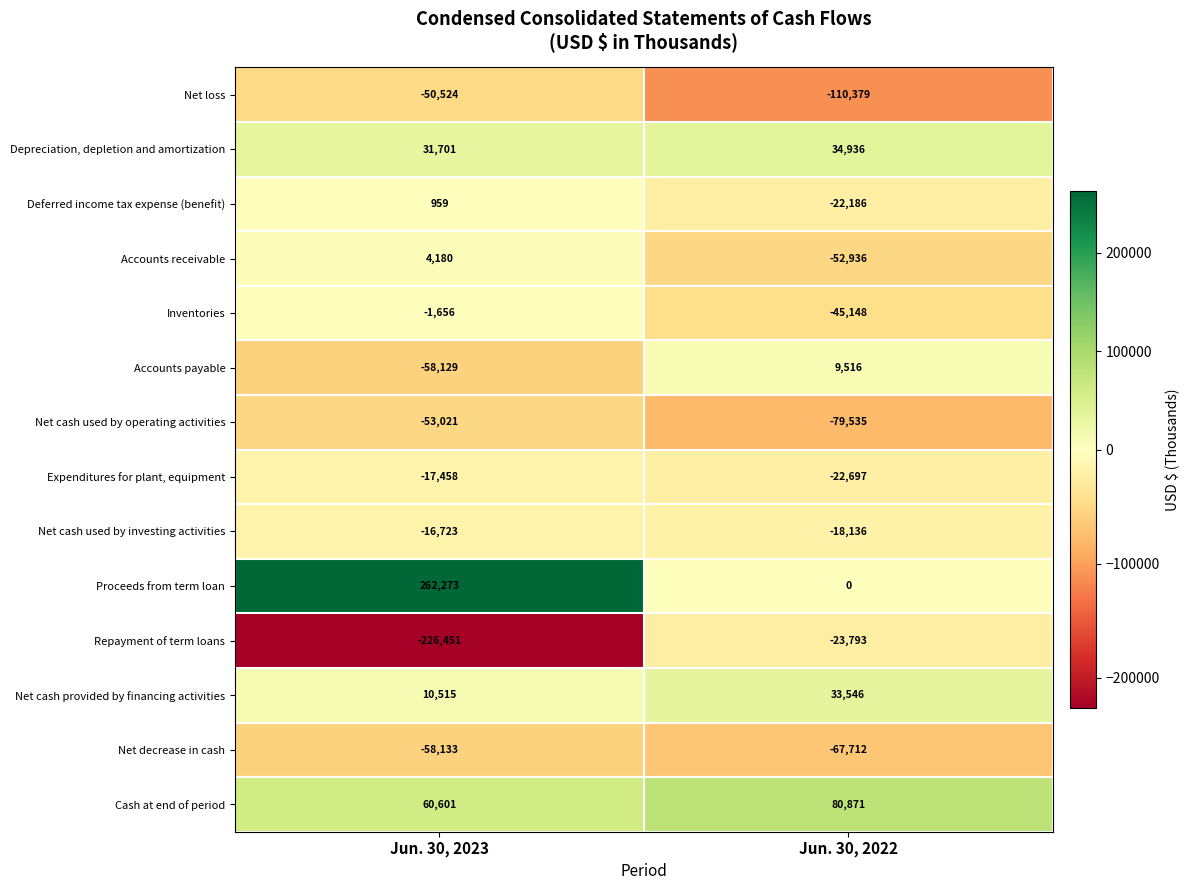

How many categories are shown in the chart?

2